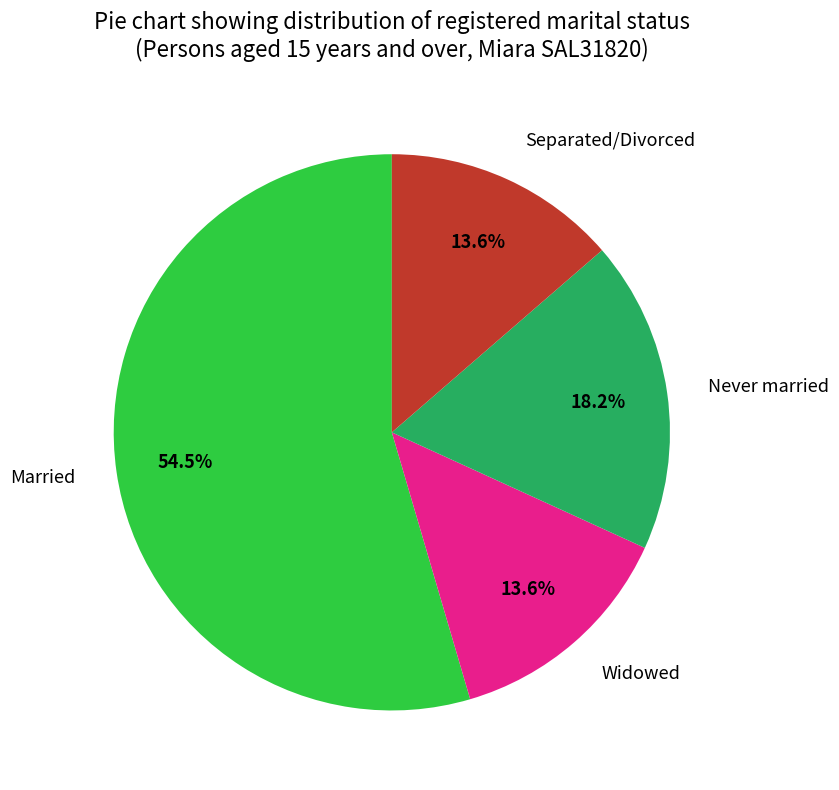

Rank the categories by value from lowest to highest.

Widowed, Separated/Divorced, Never married, Married